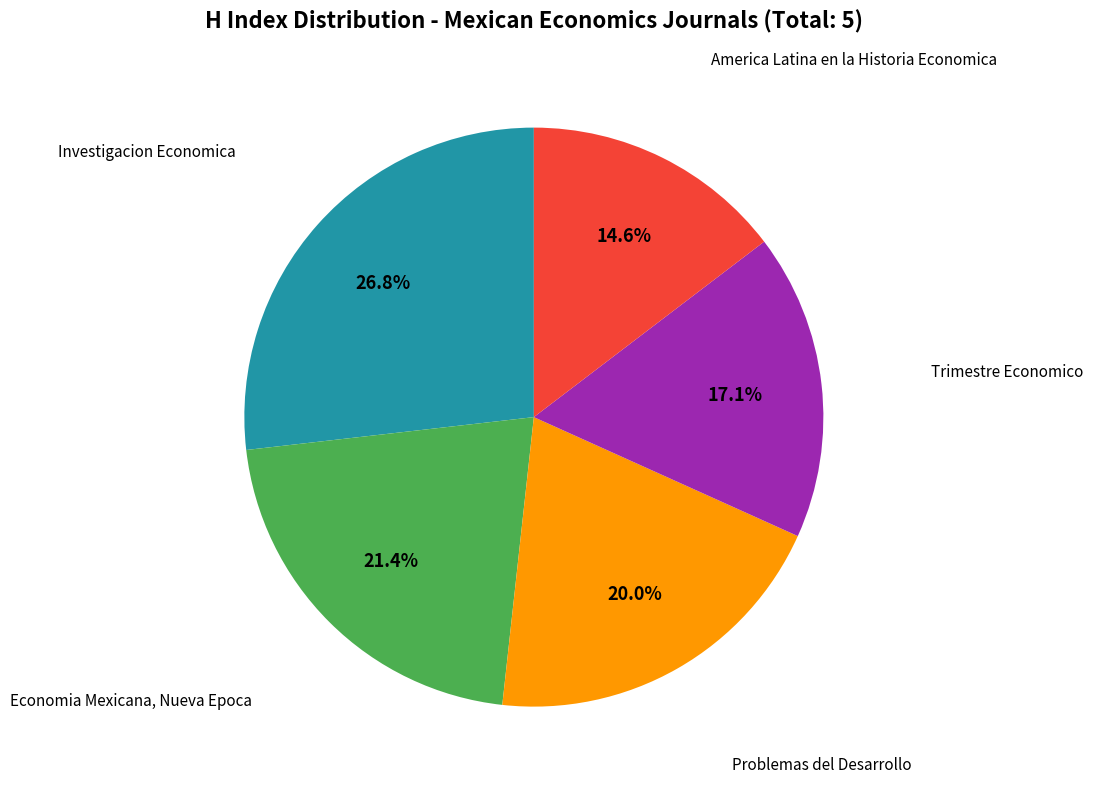

What percentage is the Problemas del Desarrollo slice, to the nearest percent?

20%